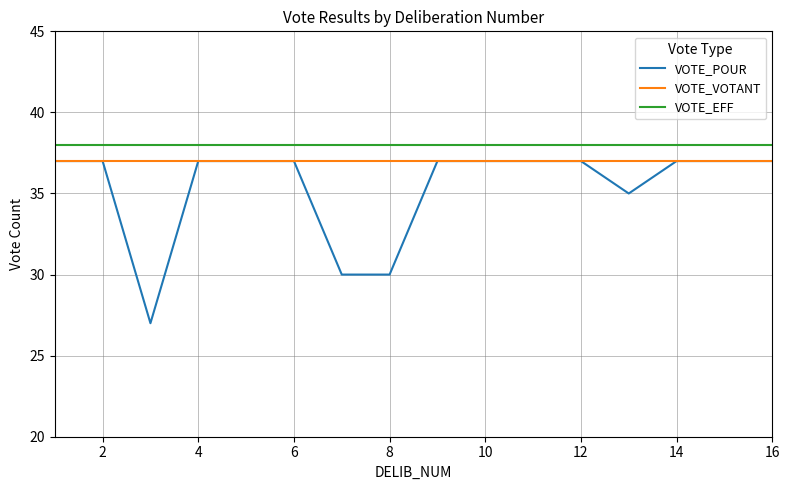

Does the chart display data point markers on the line(s)?

No